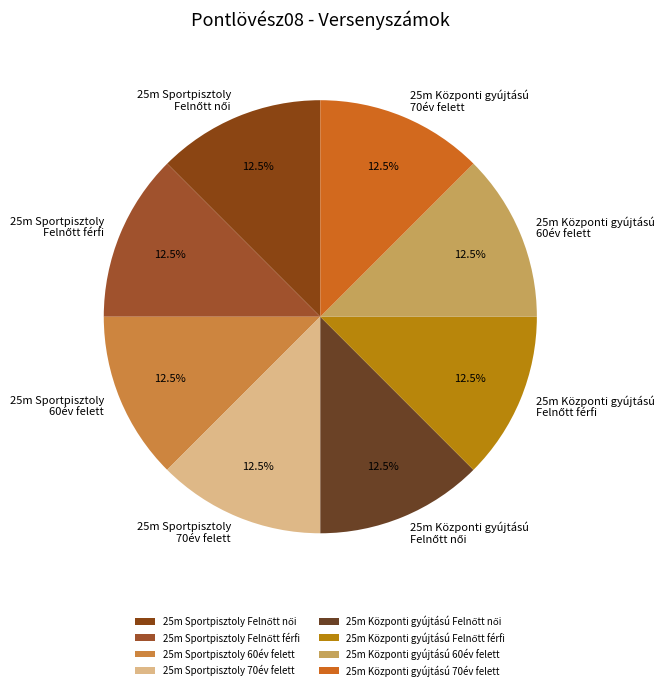

To the nearest percent, what is the average slice percentage?

12%